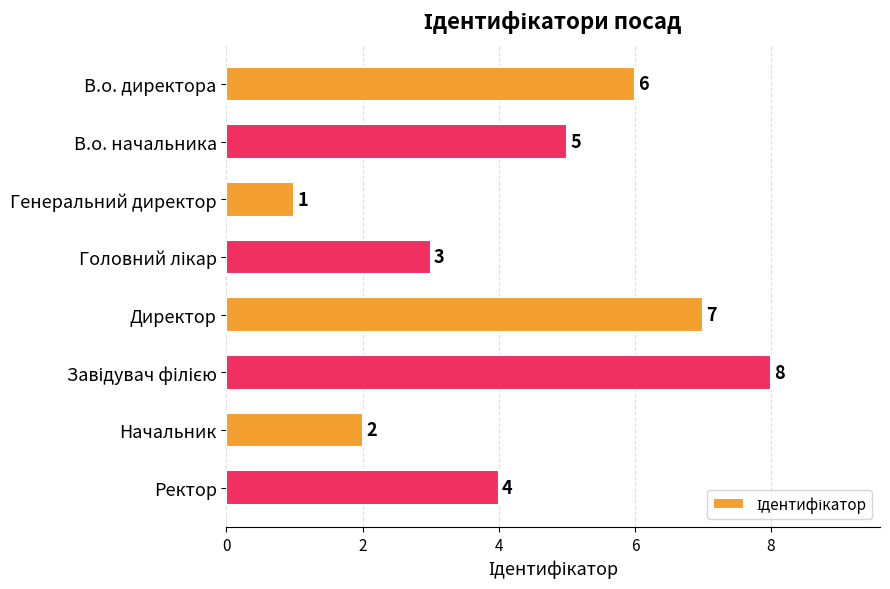

Which category has the lowest value across all series?

Генеральний директор